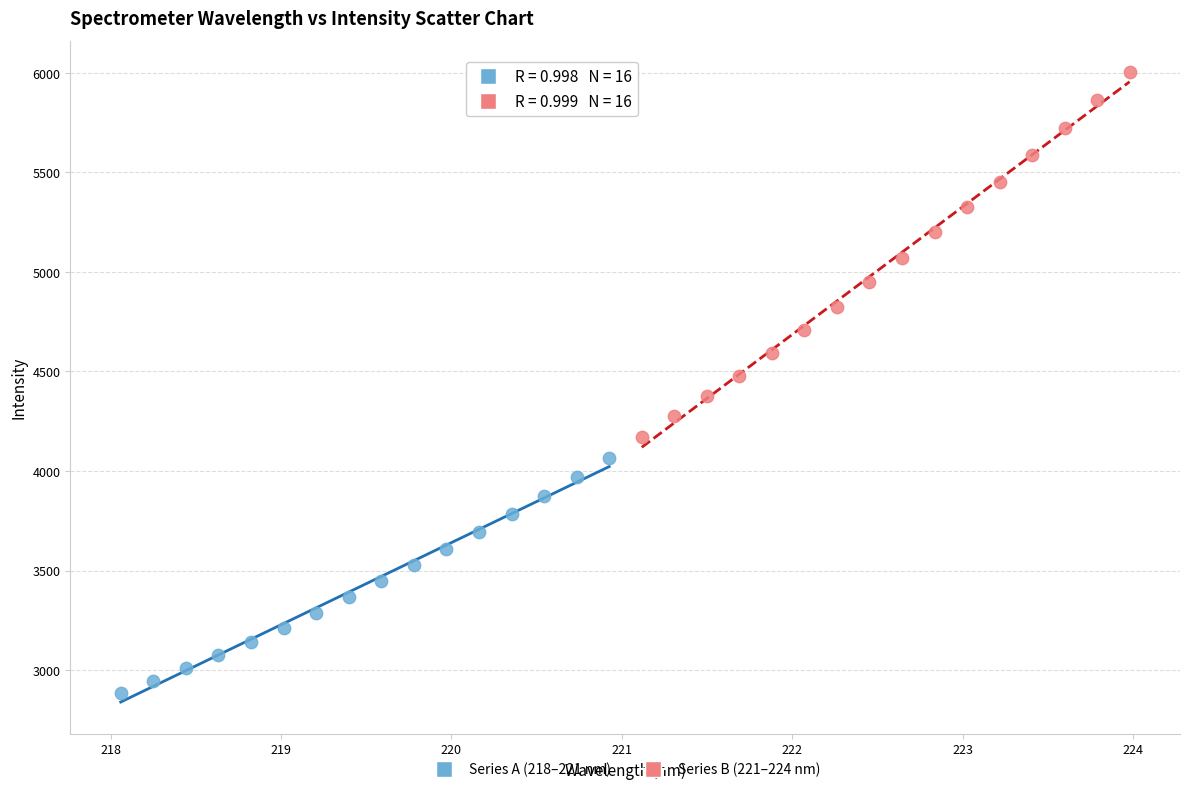

Which series has the largest Y range (max minus min)?

Series B (221–224 nm)